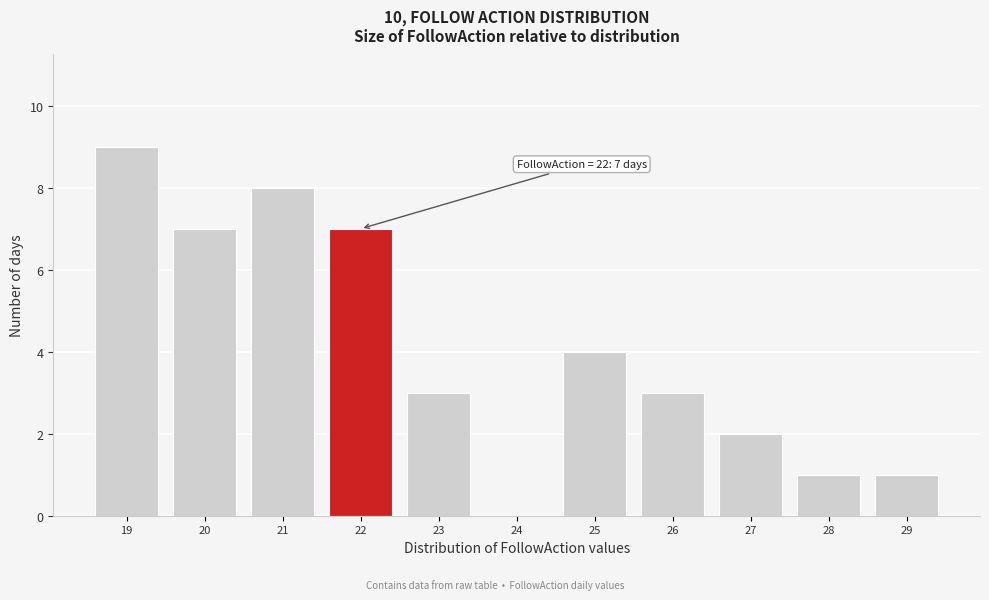

Reading left to right, list all the values displayed in this chart.

19=9	20=7	21=8	22=7	23=3	24=0	25=4	26=3	27=2	28=1	29=1